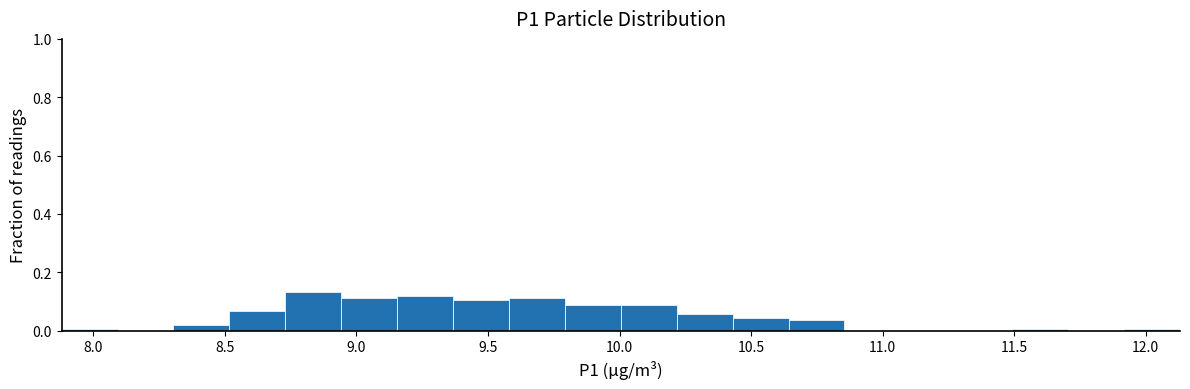

Reading left to right, transcribe this chart: for each bar, give the range it covers on the x-axis and its height. Neither the bar edges nor the heights are printed on the chart, so give them approximately, as read against the axes.

7.90 to 8.10: under 0.02
8.10 to 8.30: 0
8.30 to 8.50: under 0.02
8.50 to 8.75: 0.06
8.75 to 8.95: 0.14
8.95 to 9.15: 0.12
9.15 to 9.35: 0.12
9.35 to 9.60: 0.10
9.60 to 9.80: 0.12
9.80 to 10.00: 0.08
10.00 to 10.20: 0.08
10.20 to 10.45: 0.06
10.45 to 10.65: 0.04
10.65 to 10.85: 0.04
10.85 to 11.05: 0
11.05 to 11.30: 0
11.30 to 11.50: 0
11.50 to 11.70: under 0.02
11.70 to 11.90: 0
11.90 to 12.15: under 0.02